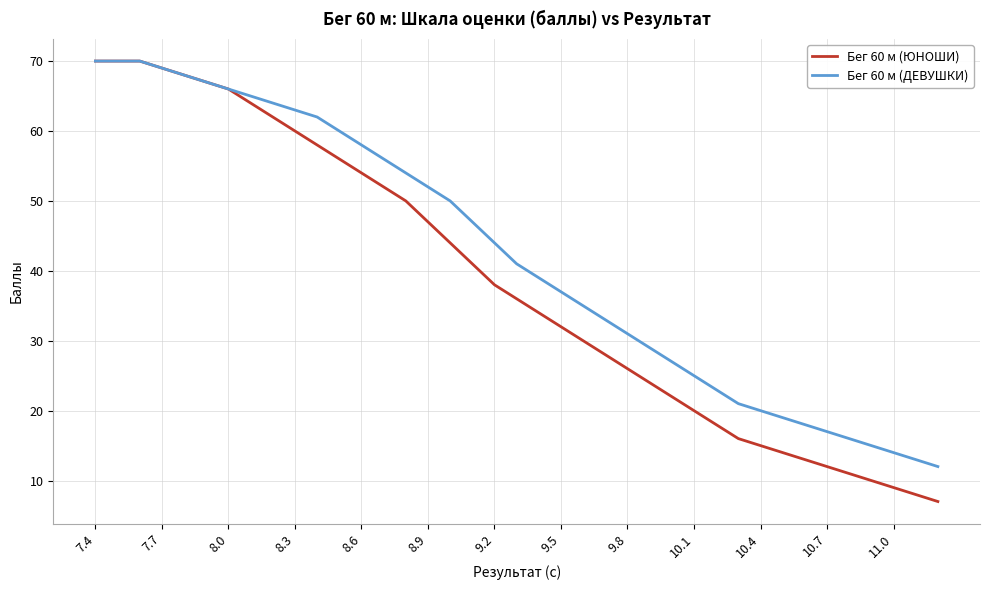

Which series has the widest spread of values?

Бег 60 м (ЮНОШИ)